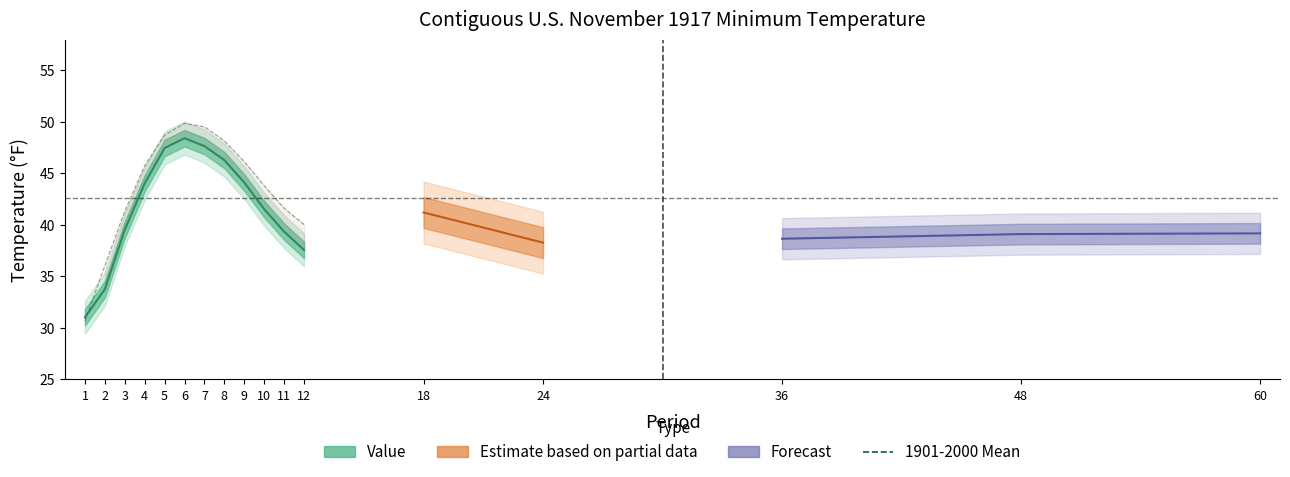

What is the difference between the maximum and second lowest values?

13.8